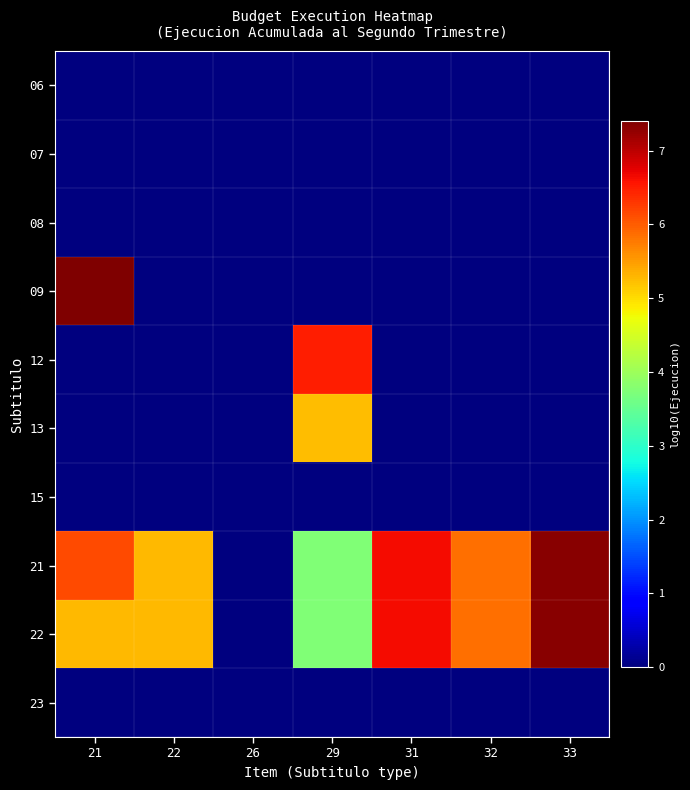

What is the difference between the highest and lowest values at 32?

5.8